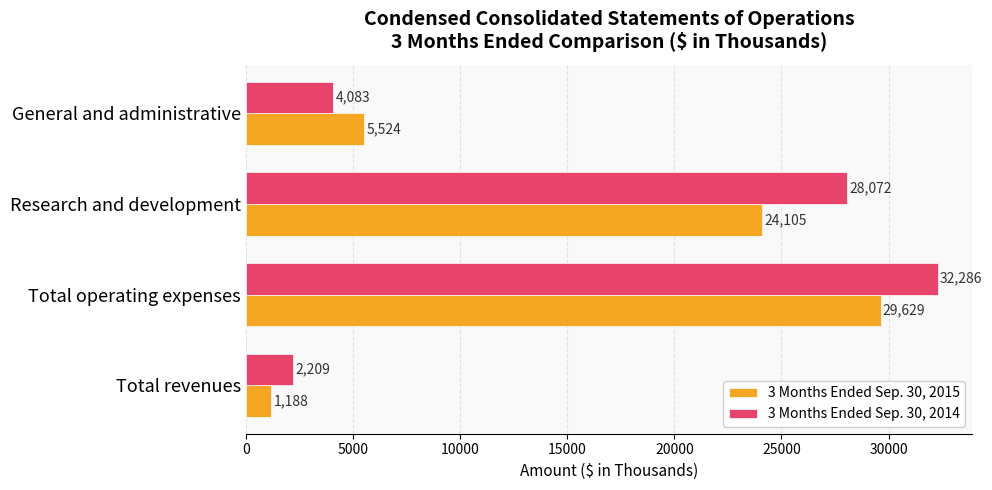

Read the 3 Months Ended Sep. 30, 2014 value at Research and development, to the nearest 10.

28070